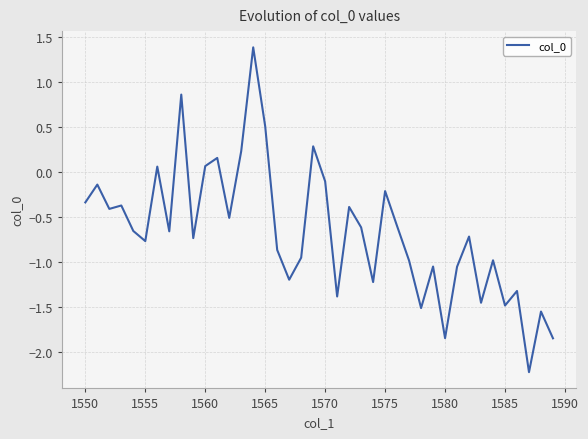

What is the minimum value shown in the chart?

-2.2